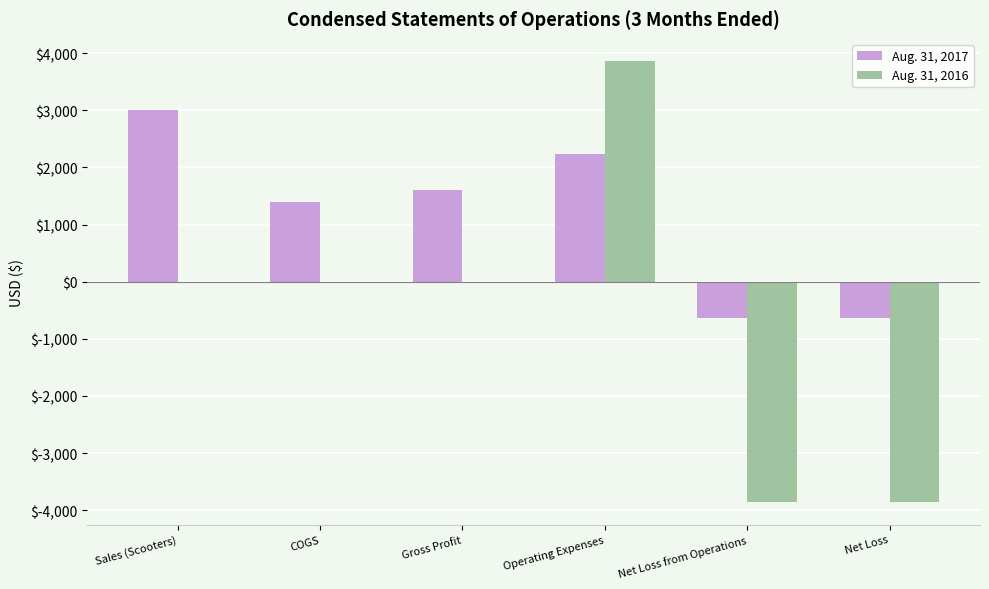

Count the number of data series in this chart.

2